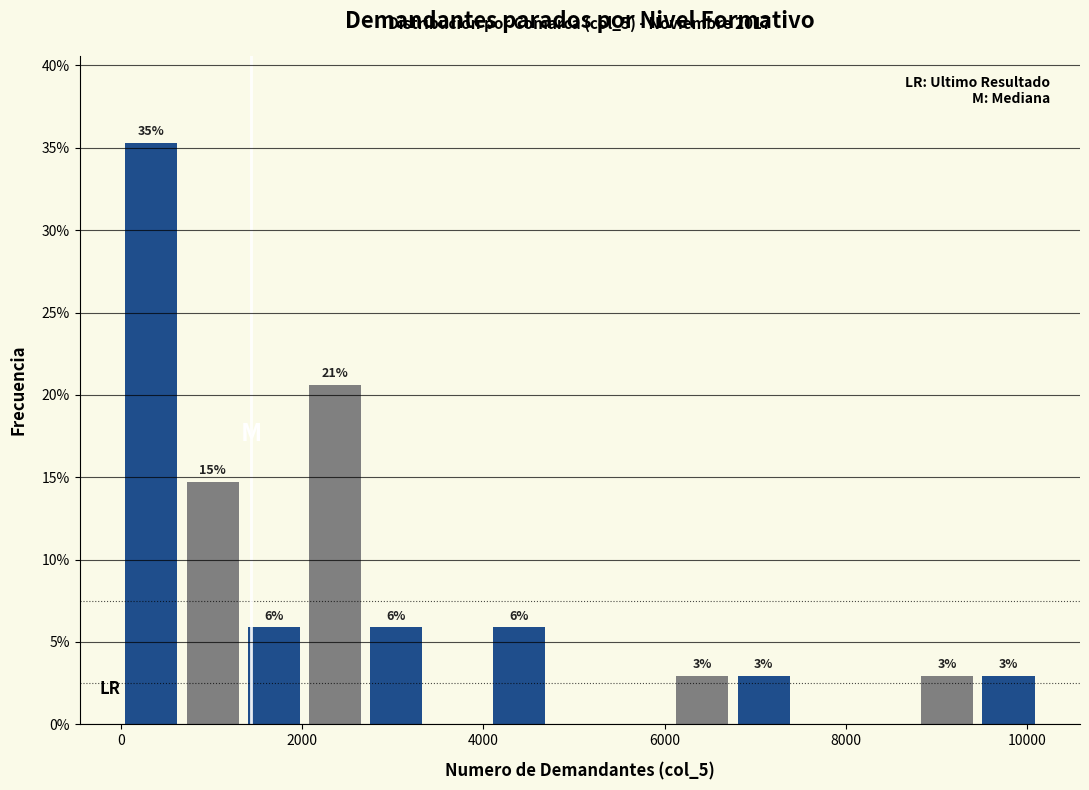

Around what value on the x-axis is the tallest bar? Give the approximate position of its centre, as read against the axis.

400